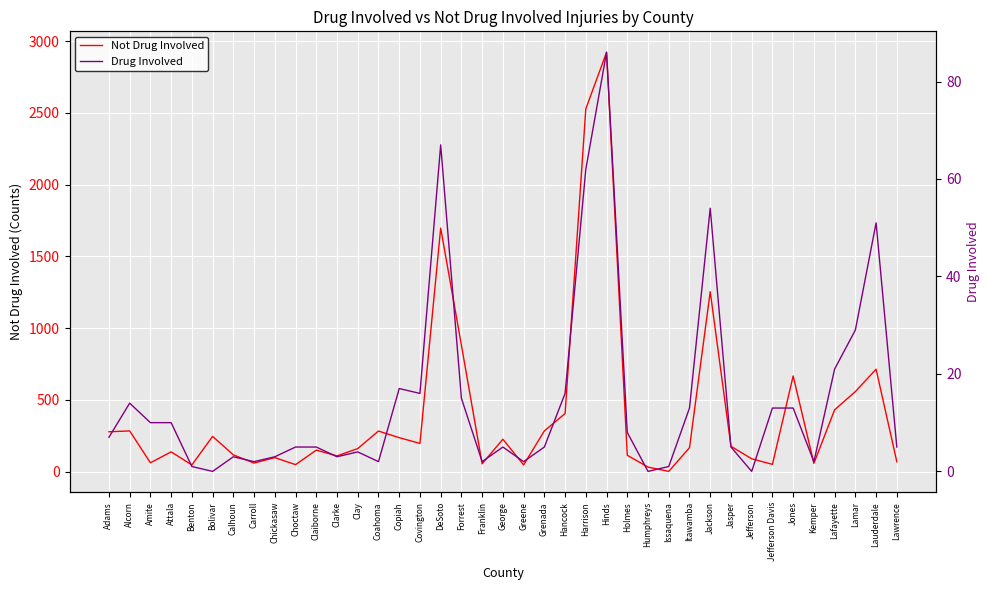

List the series in order of their overall mean, highest first.

Not Drug Involved, Drug Involved